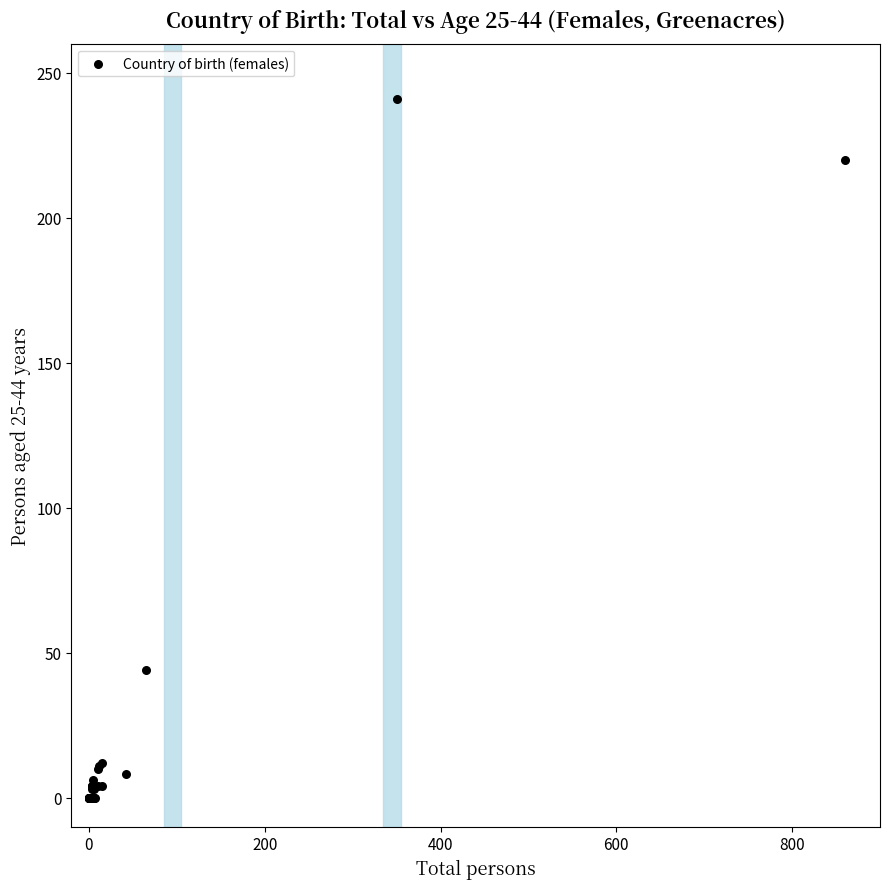

What Y value in the scatter plot is closest to 120?

44